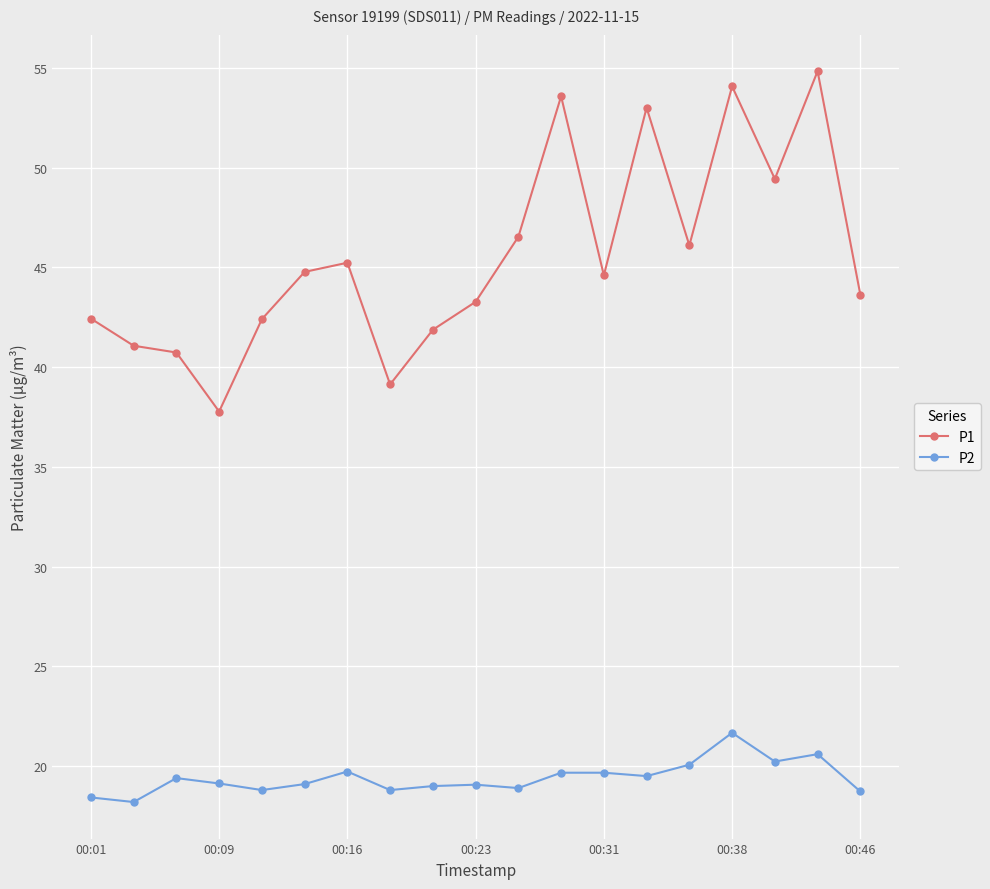

What is the highest value of the P1 series?

54.8